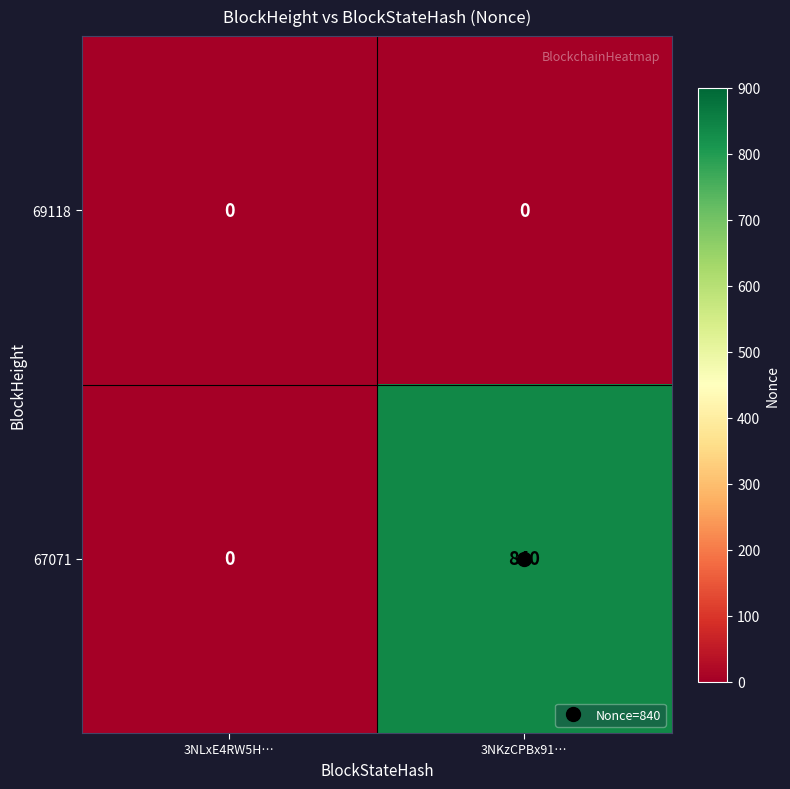

What is the greatest value displayed?

840